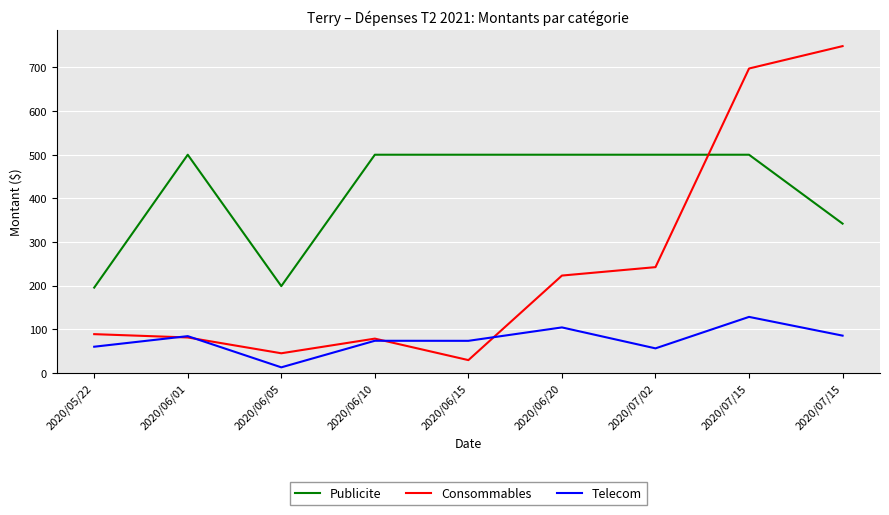

What are all the series names shown in the legend?

Publicite, Consommables, Telecom